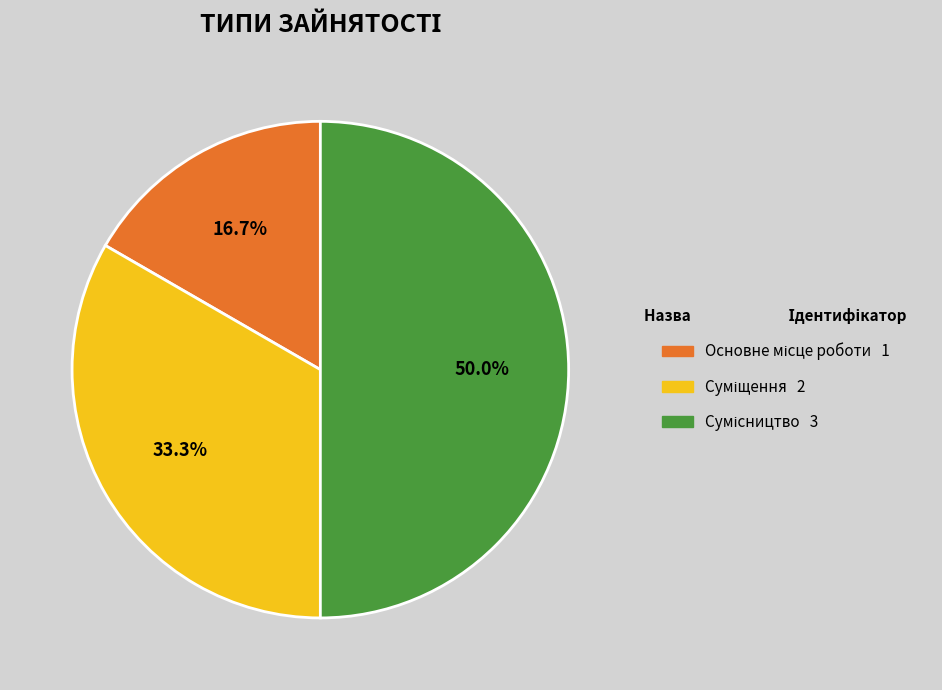

How many slices are in this pie chart?

3